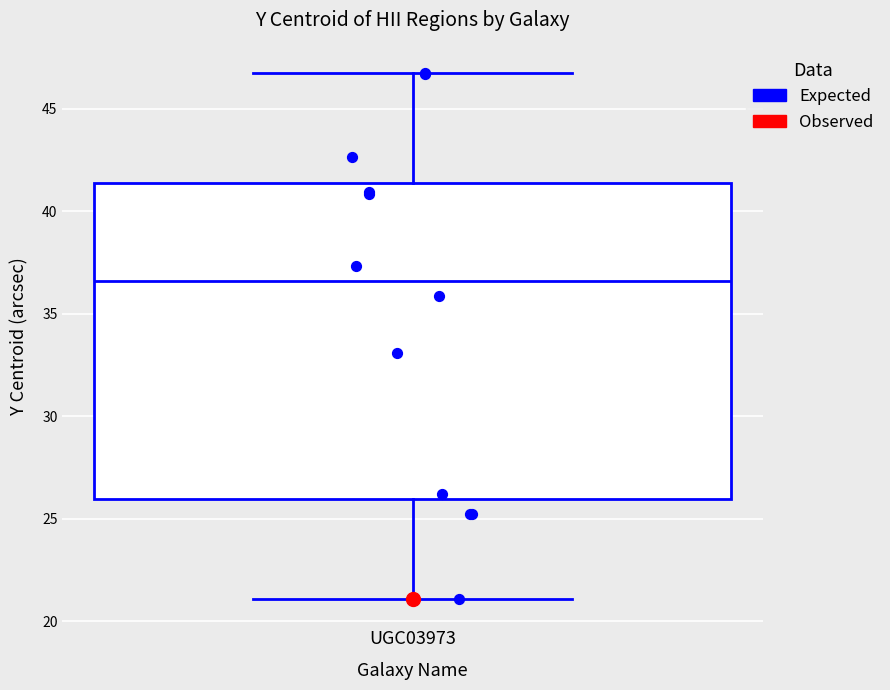

Where does the median line of the box for UGC03973 sit on the y-axis? The values are not printed on the chart, so give them approximately, as read against the axis.

36.5